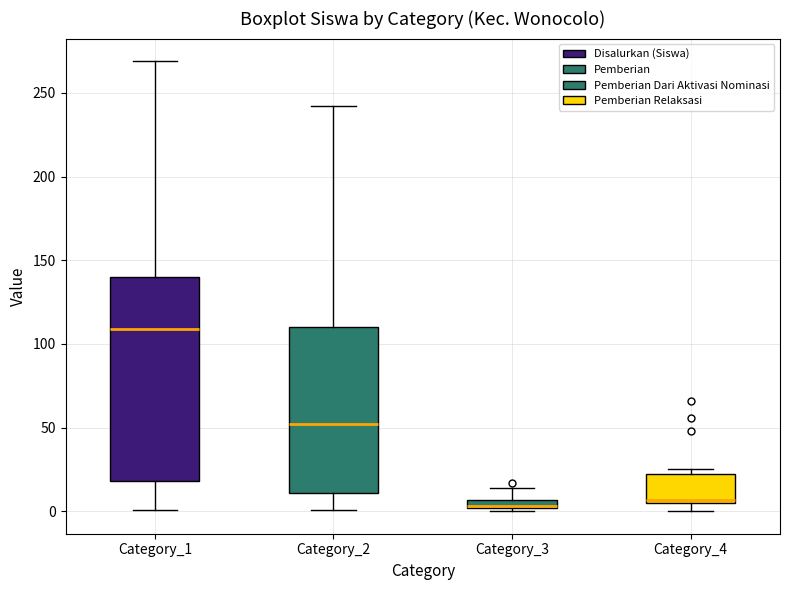

Where is the lower edge of the box for Category_3 on the y-axis? The values are not printed on the chart, so give them approximately, as read against the axis.

0